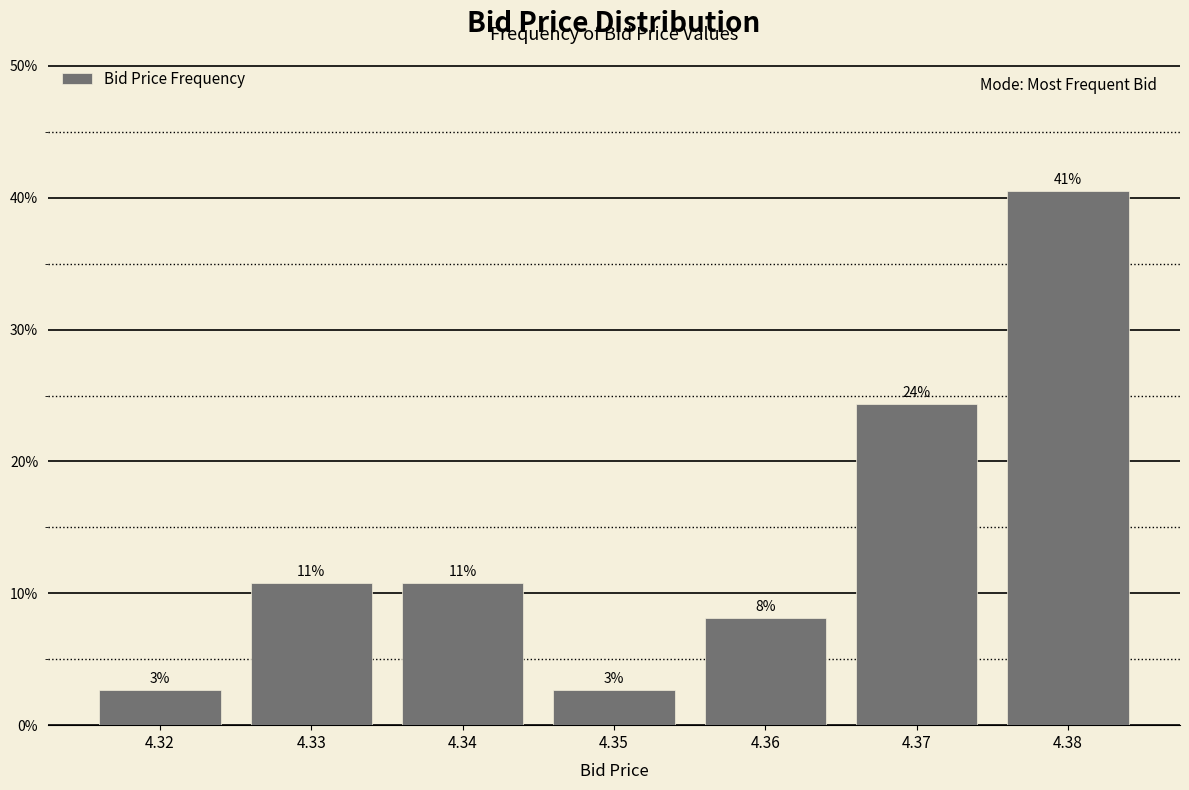

How many bars are there in total?

7